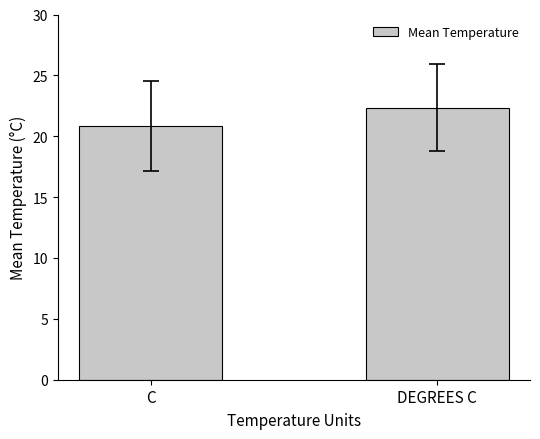

What position from the left is DEGREES C?

2